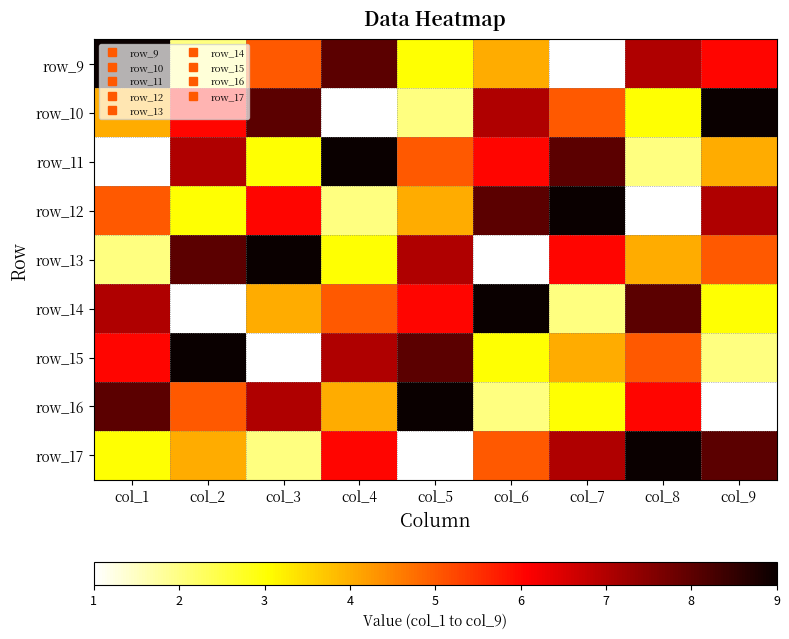

What is the greatest value displayed?

9